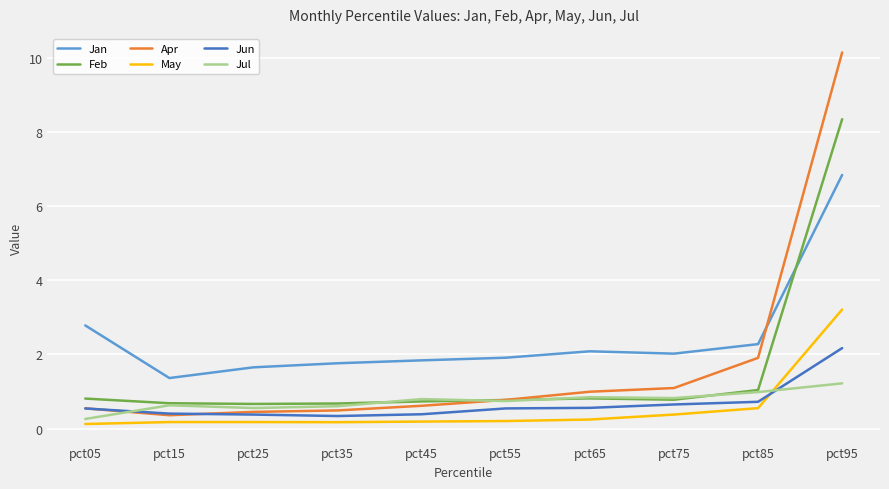

Does the chart display data point markers on the line(s)?

No